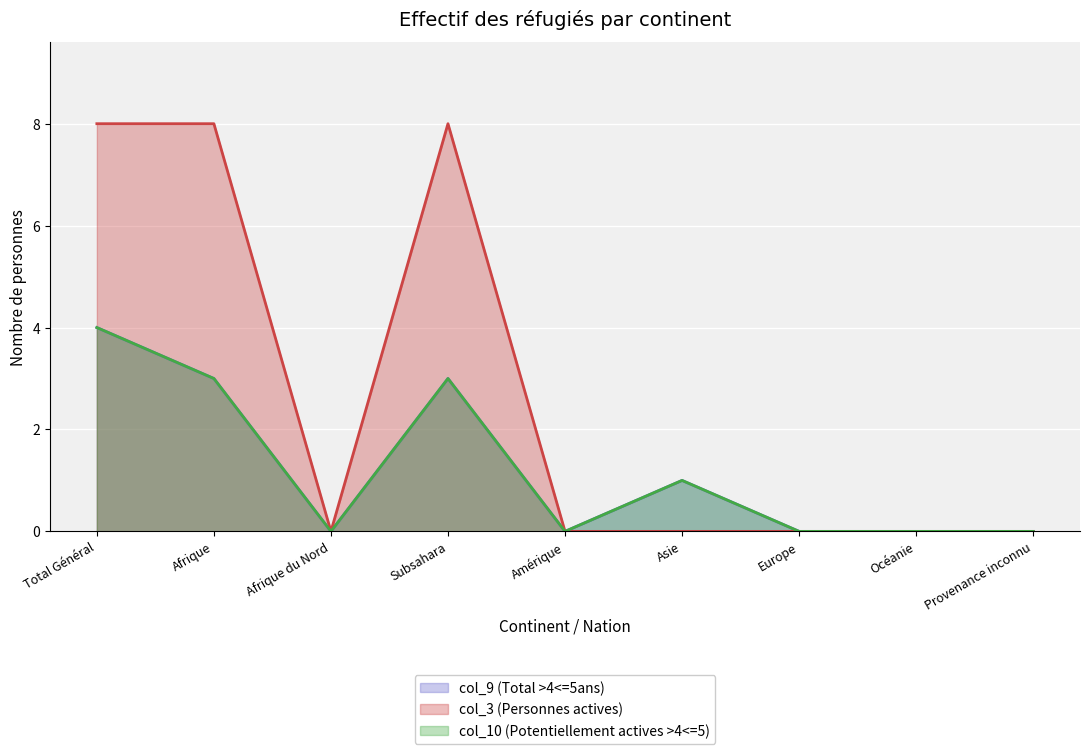

What is the highest value of the col_3 (Personnes actives) series?

8